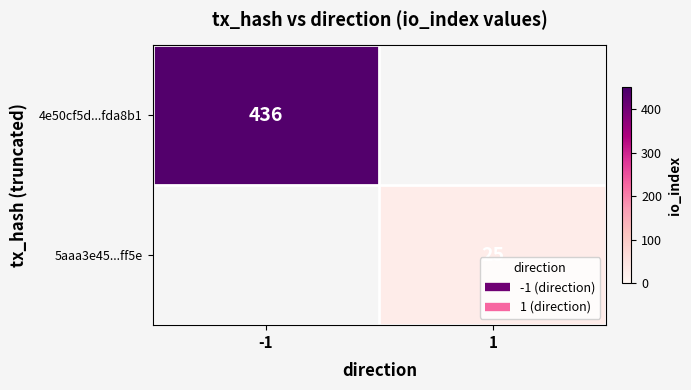

At which category does the chart reach its minimum across all series?

1